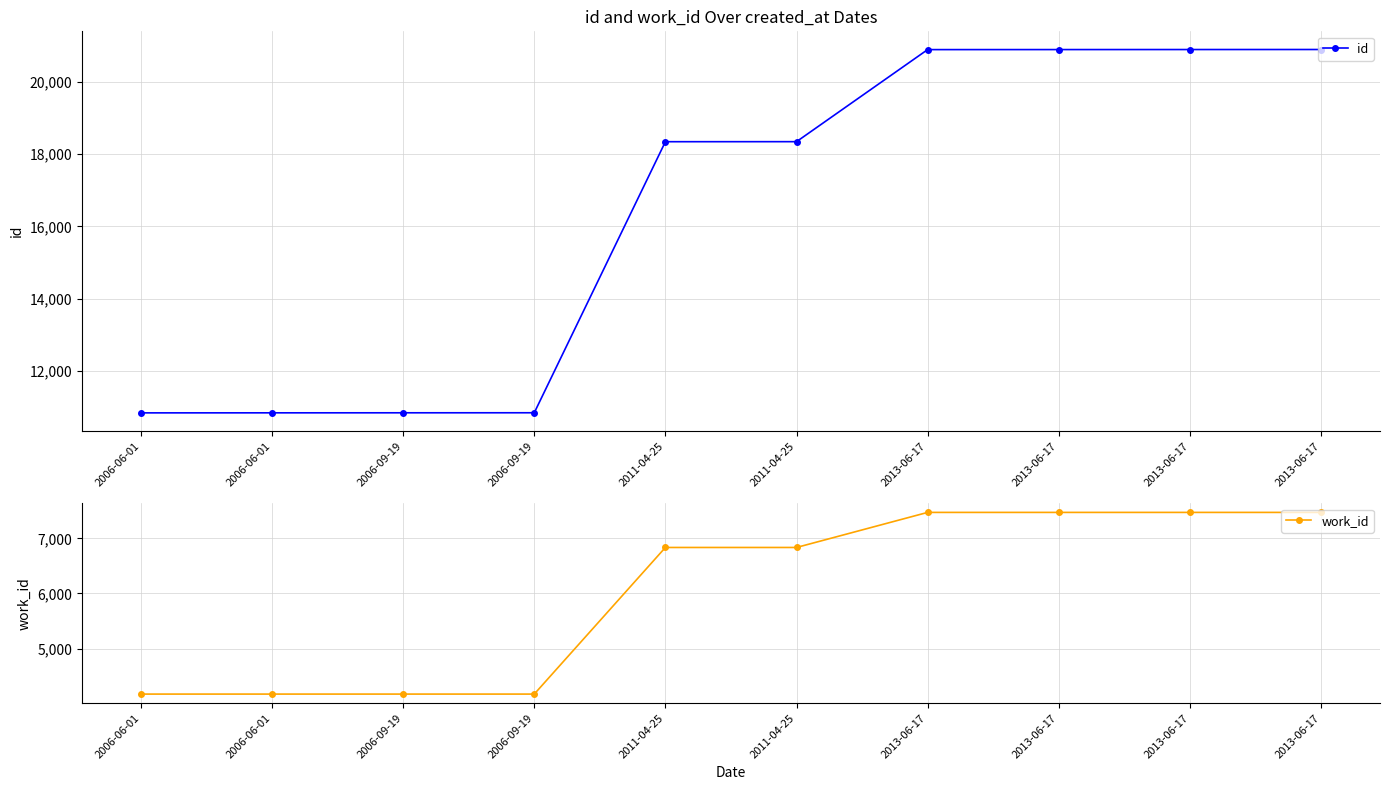

True or false: id has more than 1 points higher than both neighbors.

False